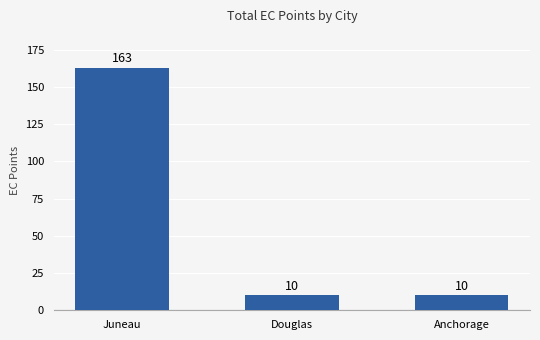

True or false: the data shows 218 at Juneau.

False